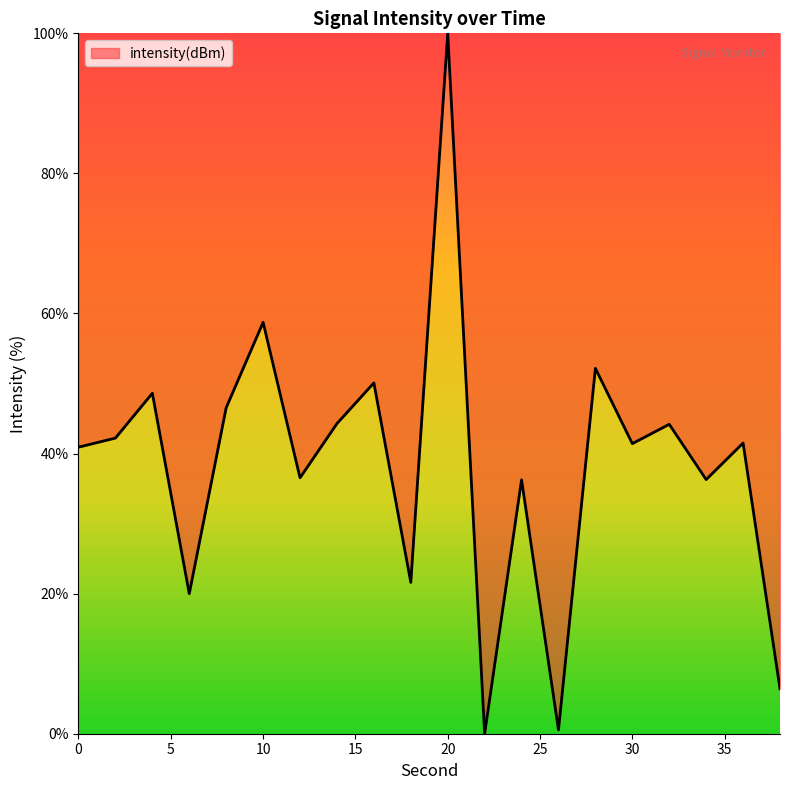

What is the greatest value displayed?

100.0